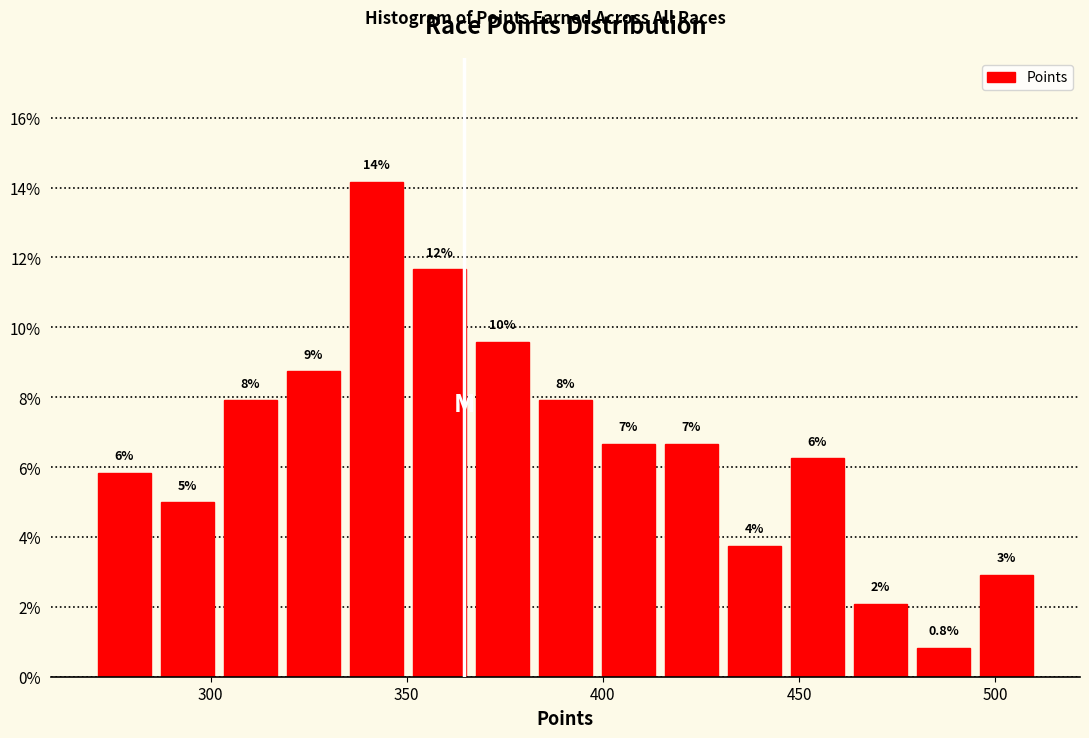

Around what value on the x-axis is the tallest bar? Give the approximate position of its centre, as read against the axis.

340